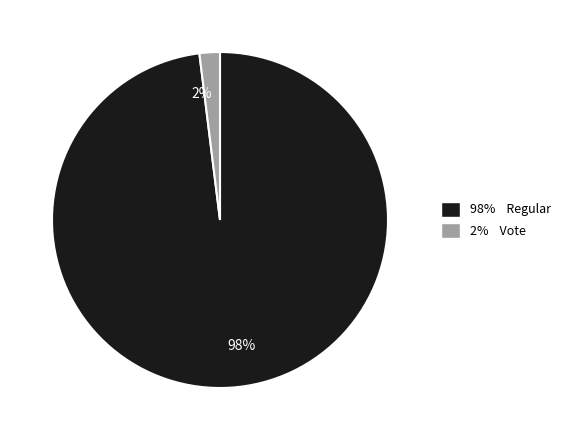

The 2% slice represents 2% of the pie. True or false?

True